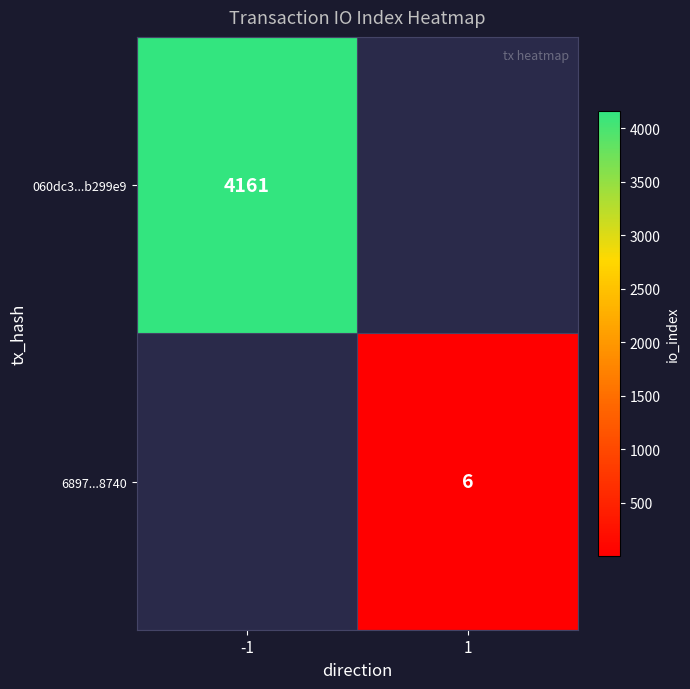

True or false: 060dc3...b299e9 has a value of 1913 at -1.

False